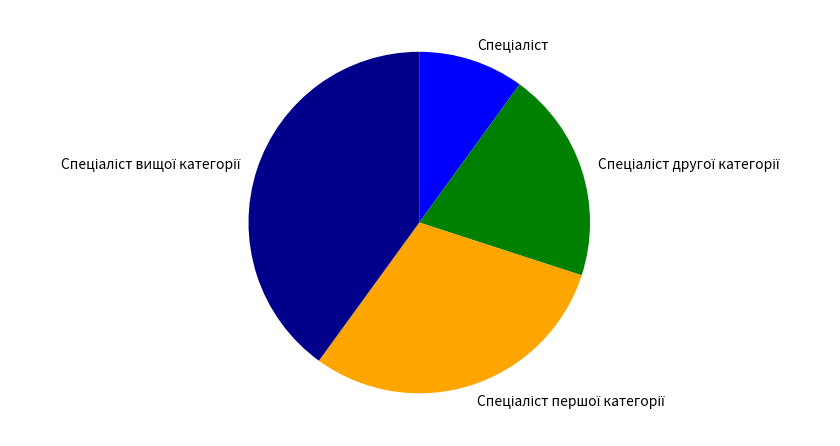

Does any single category account for the majority?

No